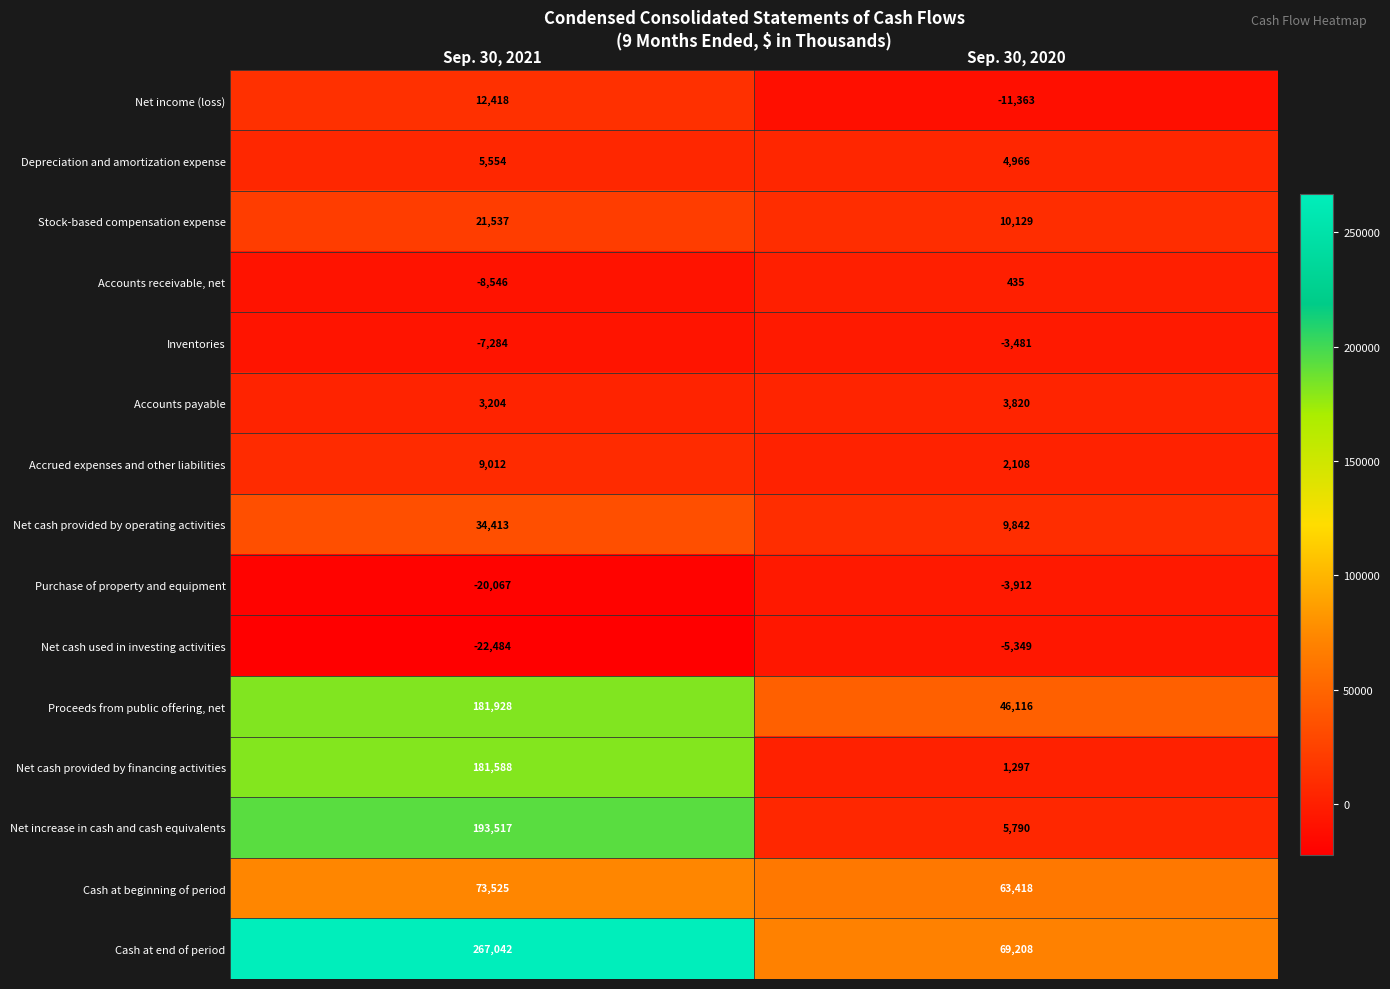

Rank the series by their maximum value, from highest to lowest.

Cash at end of period, Net increase in cash and cash equivalents, Proceeds from public offering, net, Net cash provided by financing activities, Cash at beginning of period, Net cash provided by operating activities, Stock-based compensation expense, Net income (loss), Accrued expenses and other liabilities, Depreciation and amortization expense, Accounts payable, Accounts receivable, net, Inventories, Purchase of property and equipment, Net cash used in investing activities